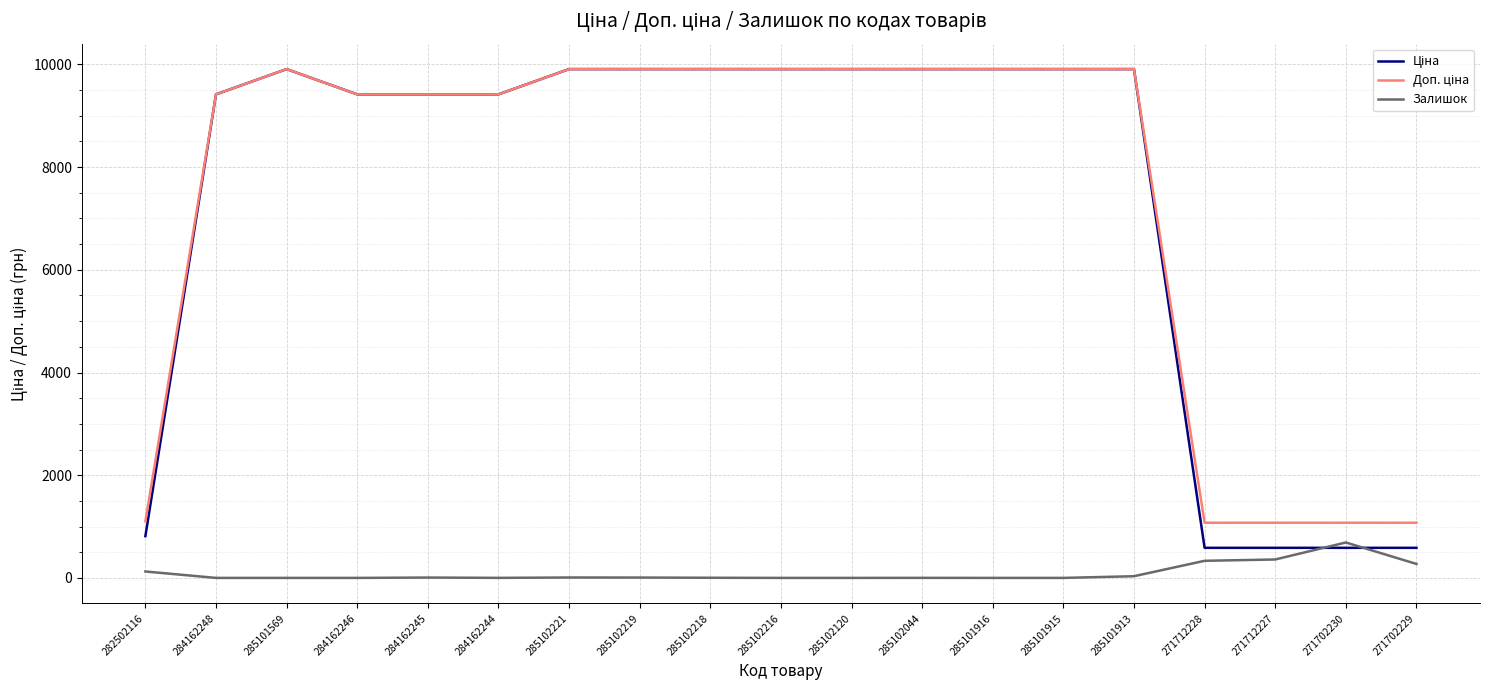

The value of Залишок at 285101569 is -397.1. True or false?

False